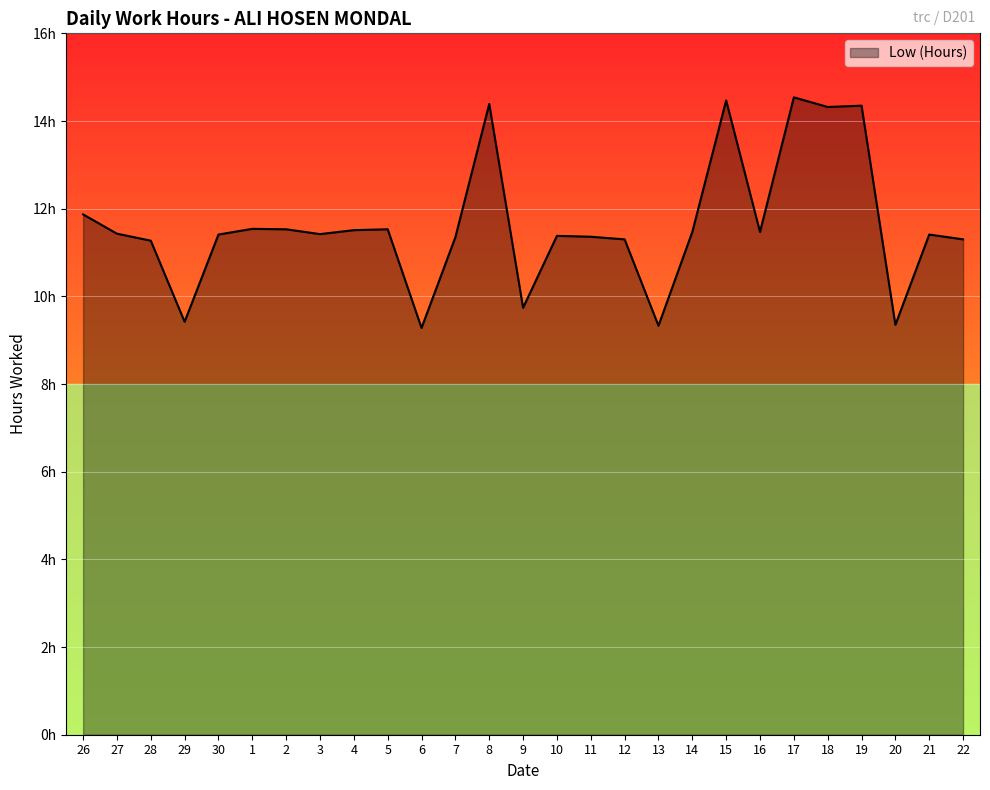

True or false: the data has more than 2 interior local peaks.

True